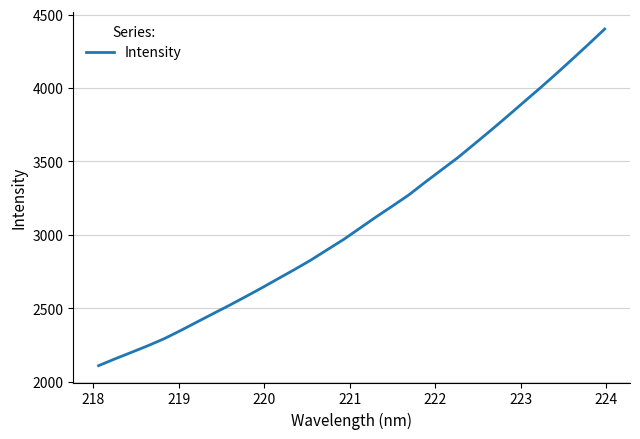

What is the greatest value displayed?

4402.2